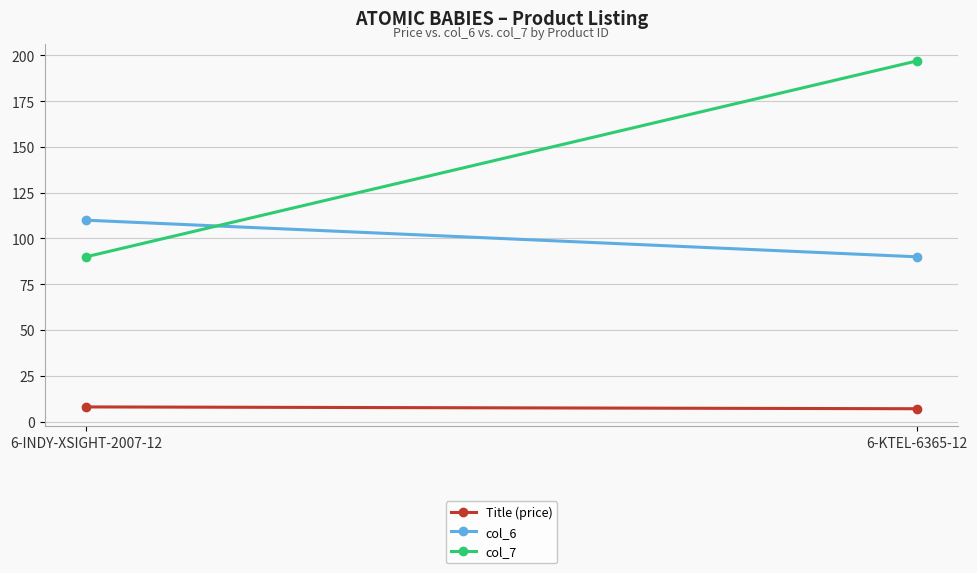

The value of Title (price) at 6-KTEL-6365-12 is 7.0. True or false?

True